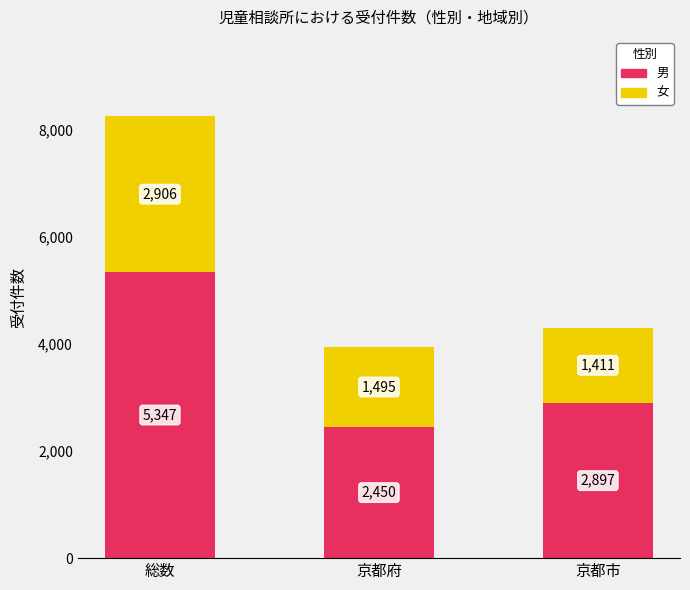

Is it true that 男 equals 8074 at 総数?

False